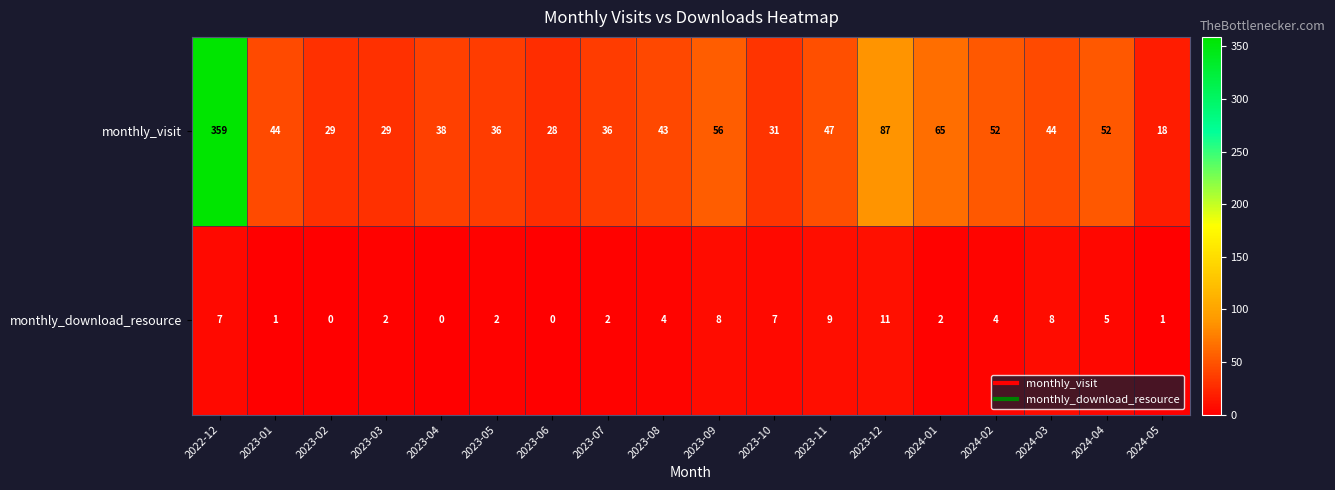

What is the difference between the highest and lowest values at 2024-05?

17